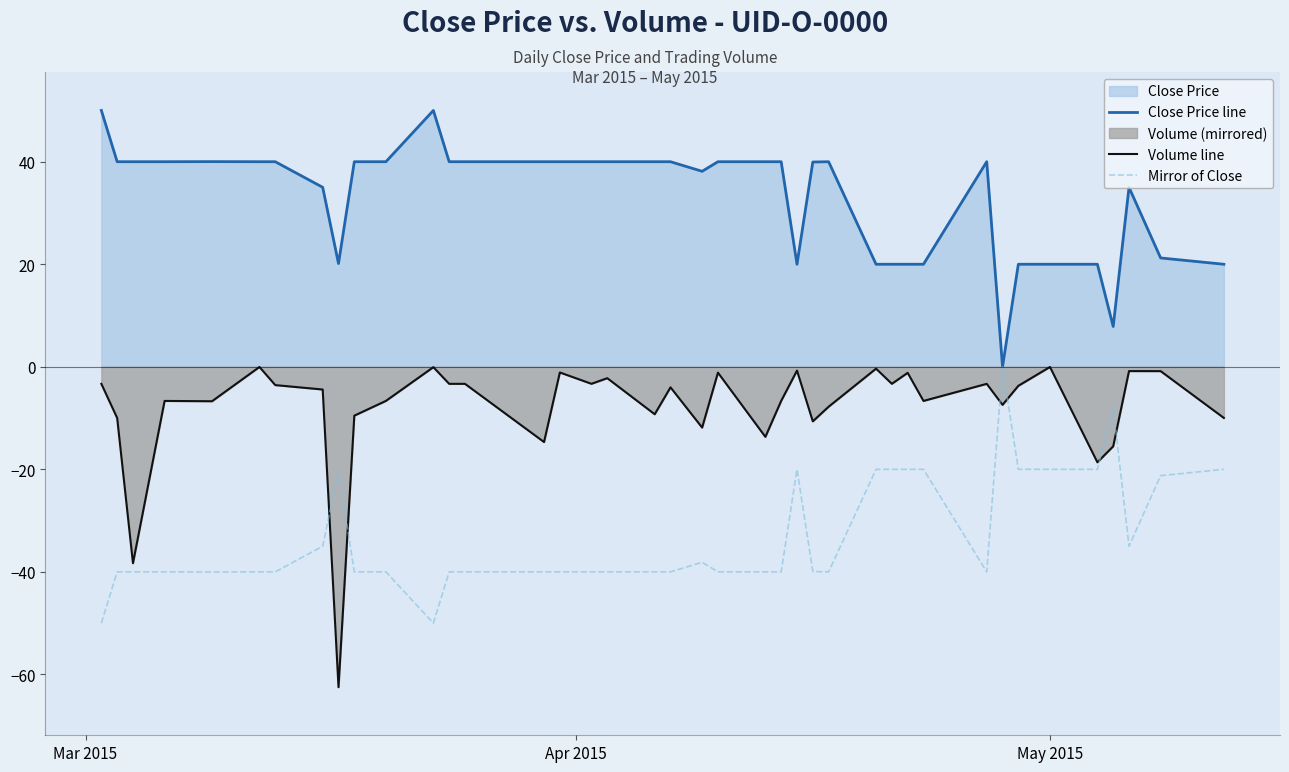

List the series in order of their peak value, highest first.

Close Price line, Mirror of Close, Volume line